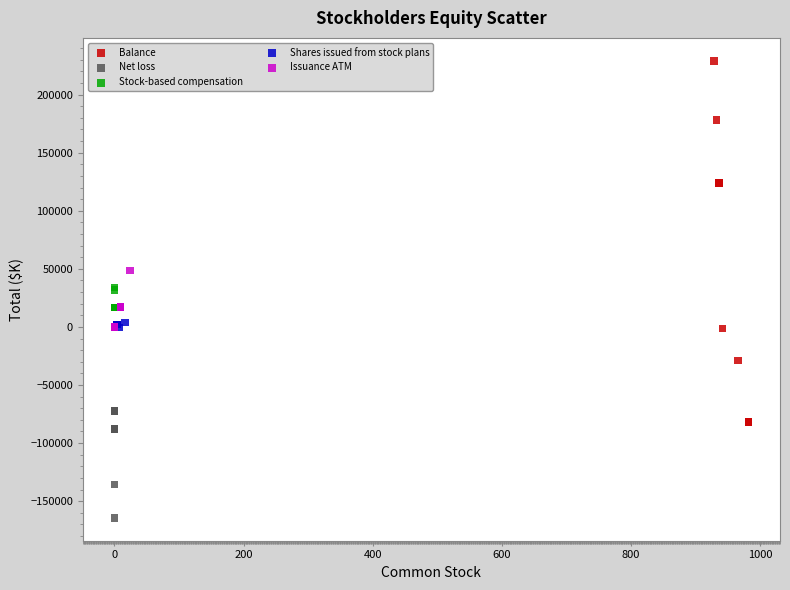

What are all the series names shown in the legend?

Balance, Net loss, Stock-based compensation, Shares issued from stock plans, Issuance ATM